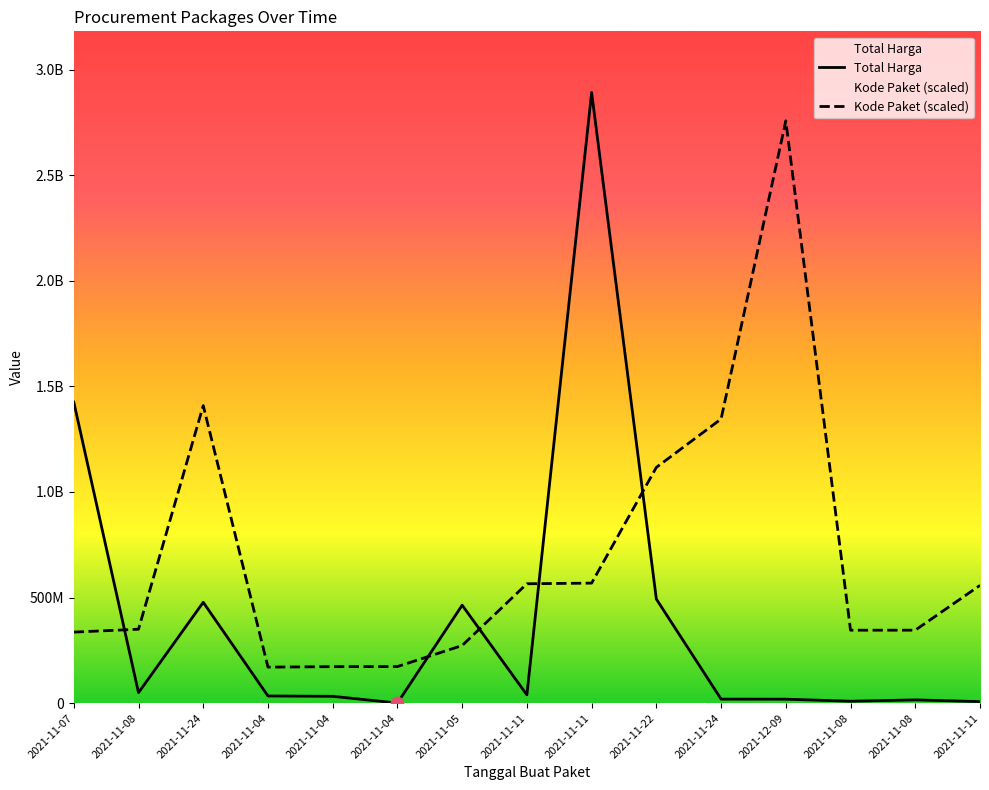

Which series contains the highest Y value?

Total Harga